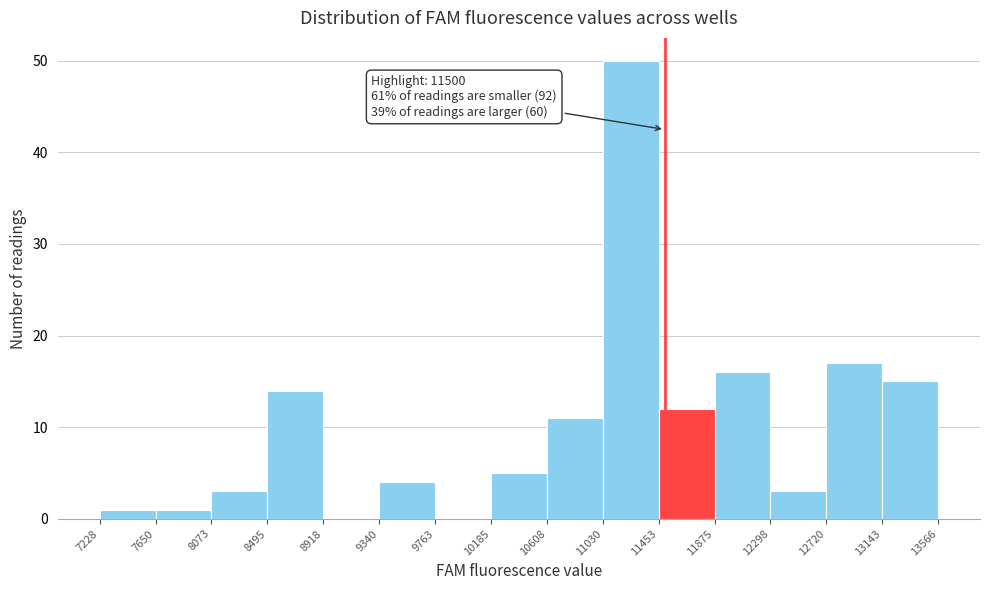

Over which range of the x-axis is the bar tallest?

11030 to 11453